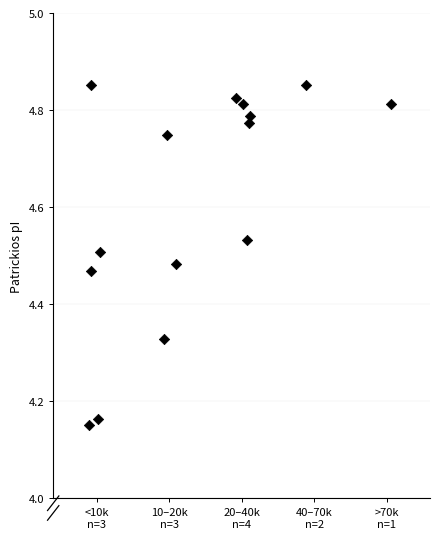

What is the range of Y values (max minus min)?

0.7